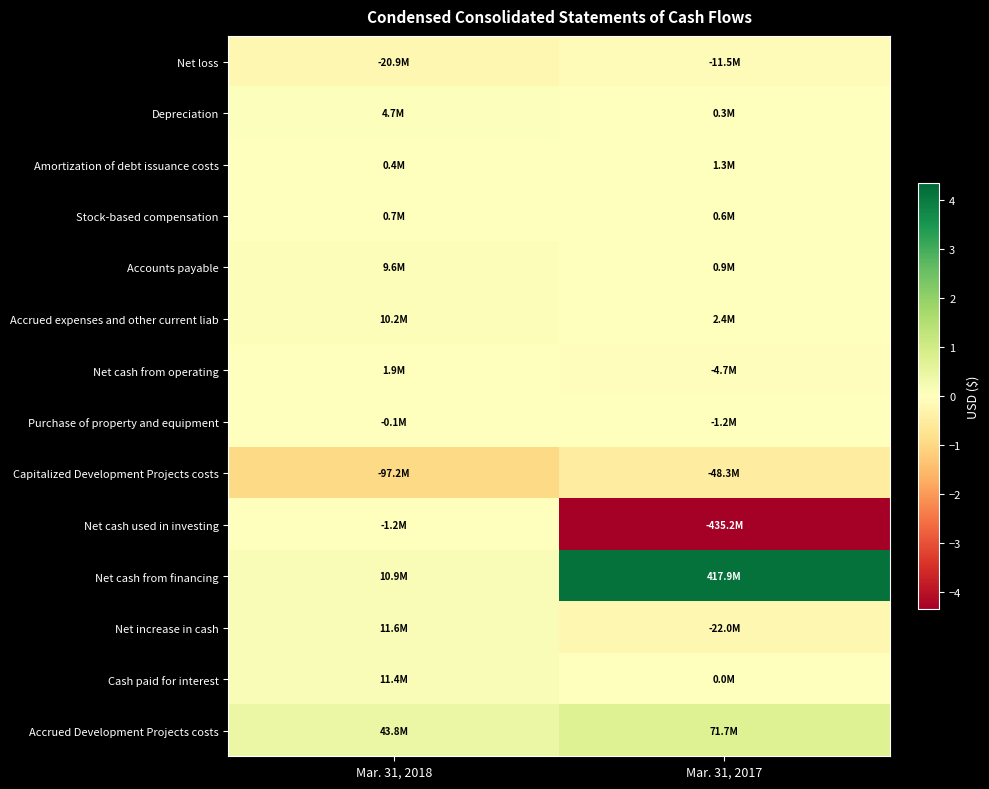

At how many categories does at least one series exceed 306883078?

1